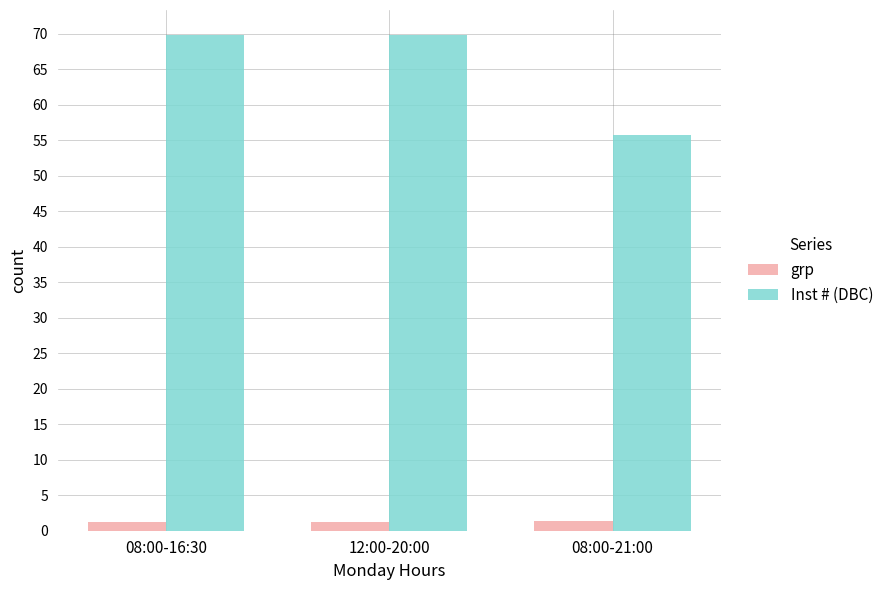

What is the smallest value displayed?

1.2